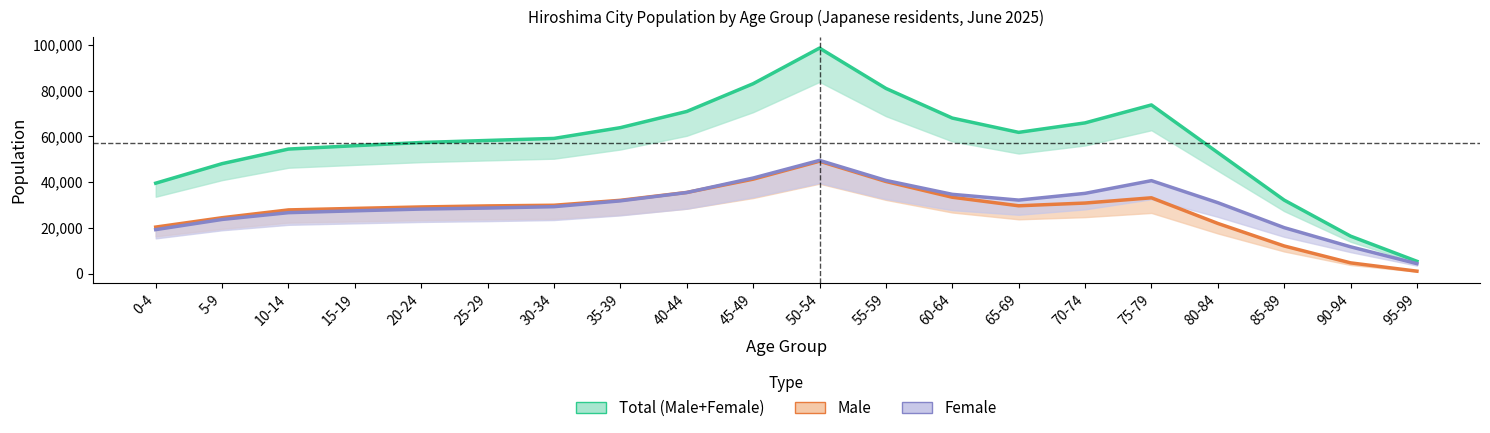

At how many categories does at least one series exceed 2744?

20